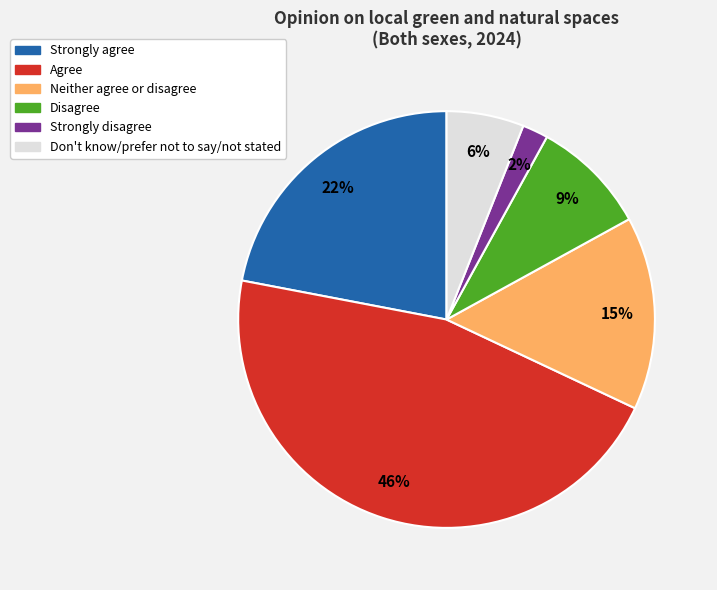

To the nearest percent, what is the difference between the largest and smallest slice percentages?

44%